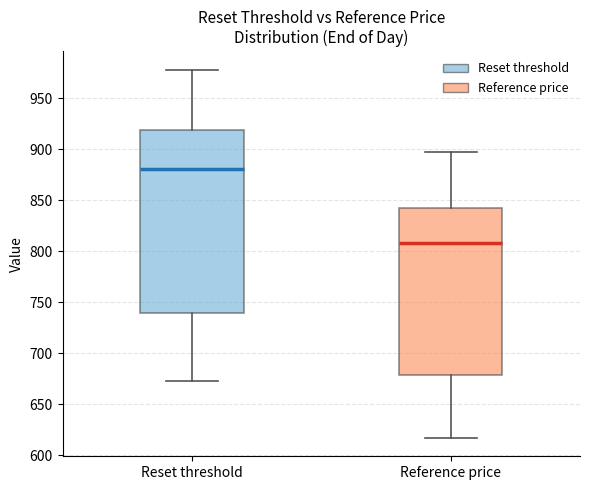

Which box's median line is the highest?

Reset threshold